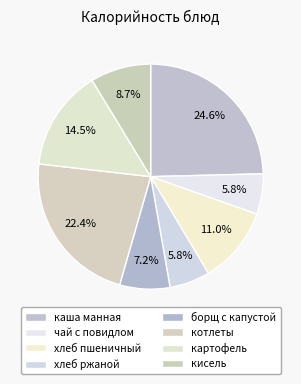

Is there a majority slice in this chart?

No